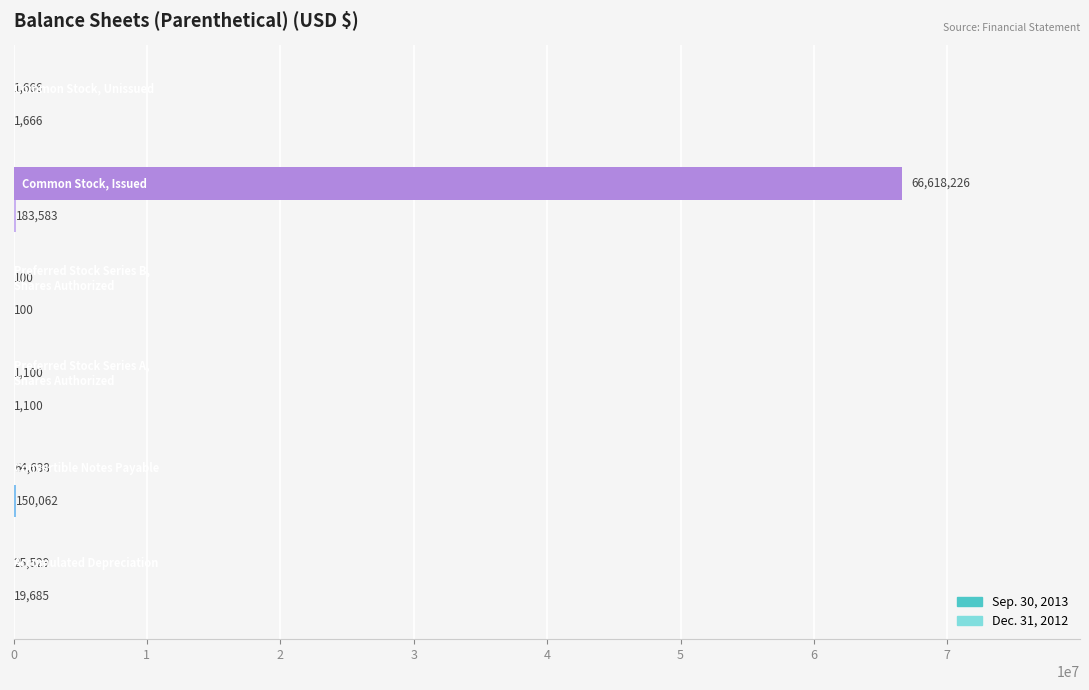

Which series has the largest total across all categories?

Sep. 30, 2013